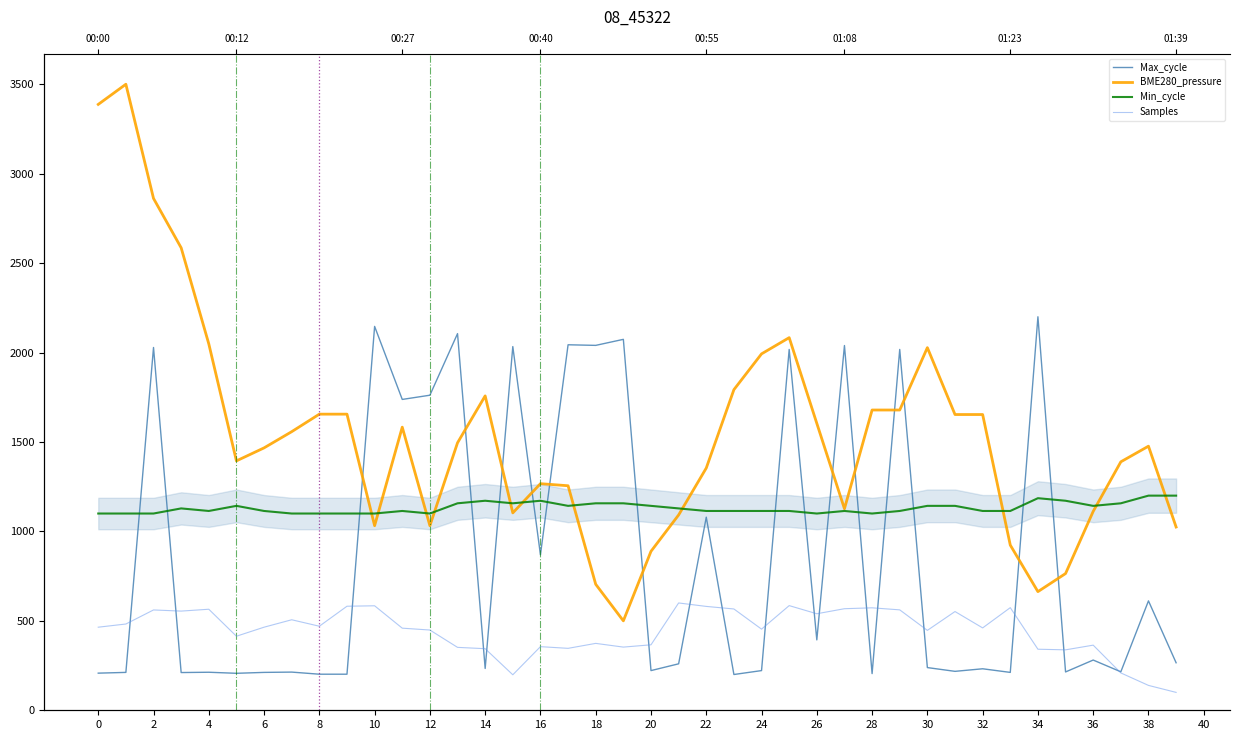

What is the difference between the second highest and second lowest values in the Max_cycle series?

1944.4